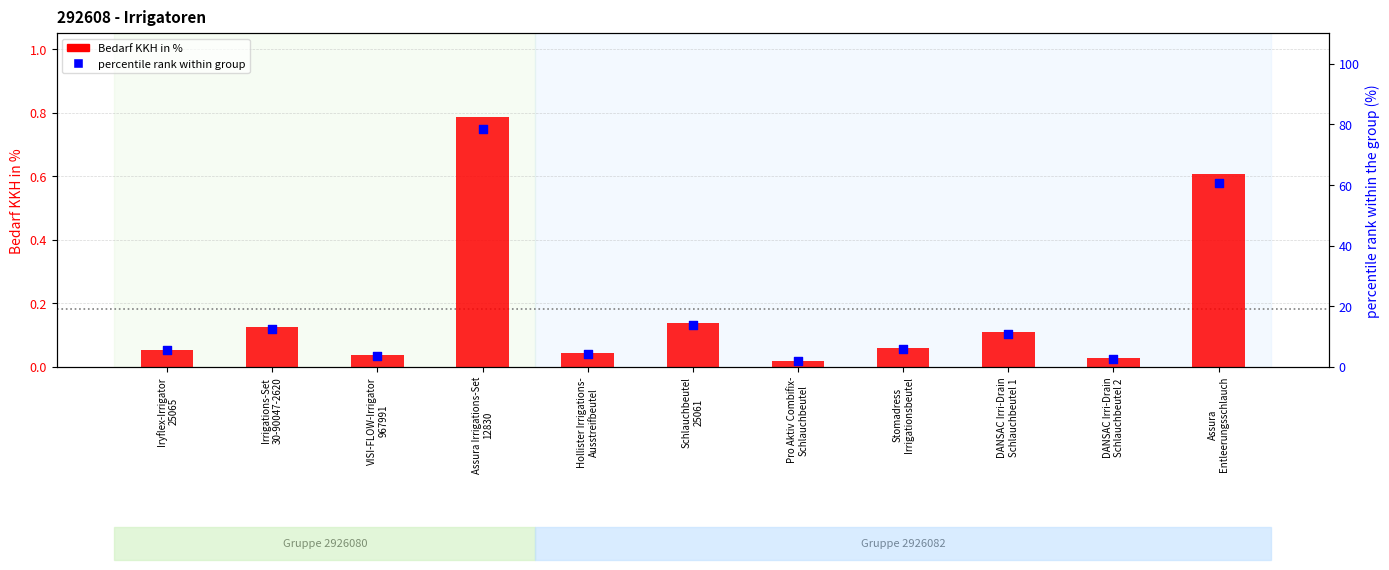

Which series contains the highest Y value?

percentile rank within group